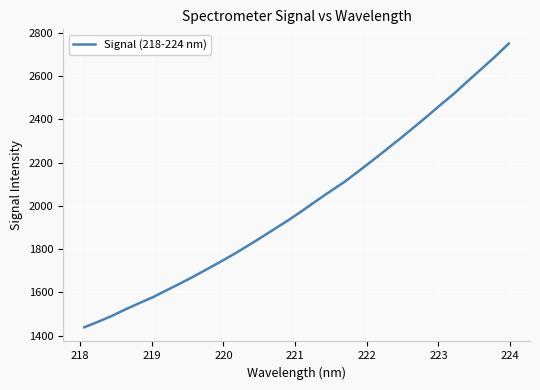

What is the difference between the maximum and minimum values?

1311.6